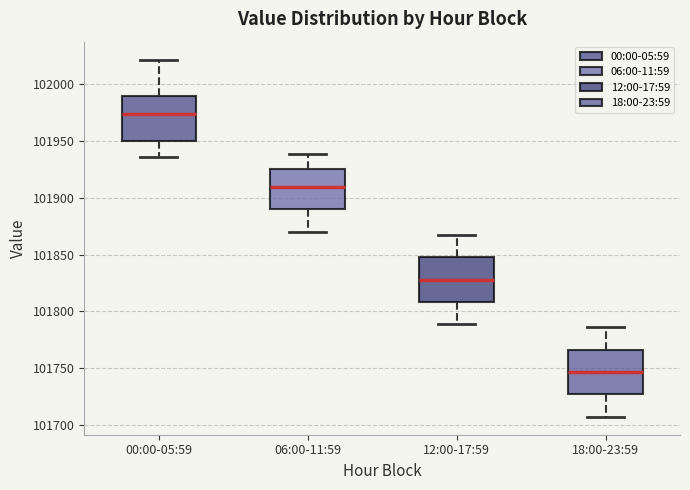

Where does the upper whisker of the box for 18:00-23:59 end on the y-axis? The values are not printed on the chart, so give them approximately, as read against the axis.

101785